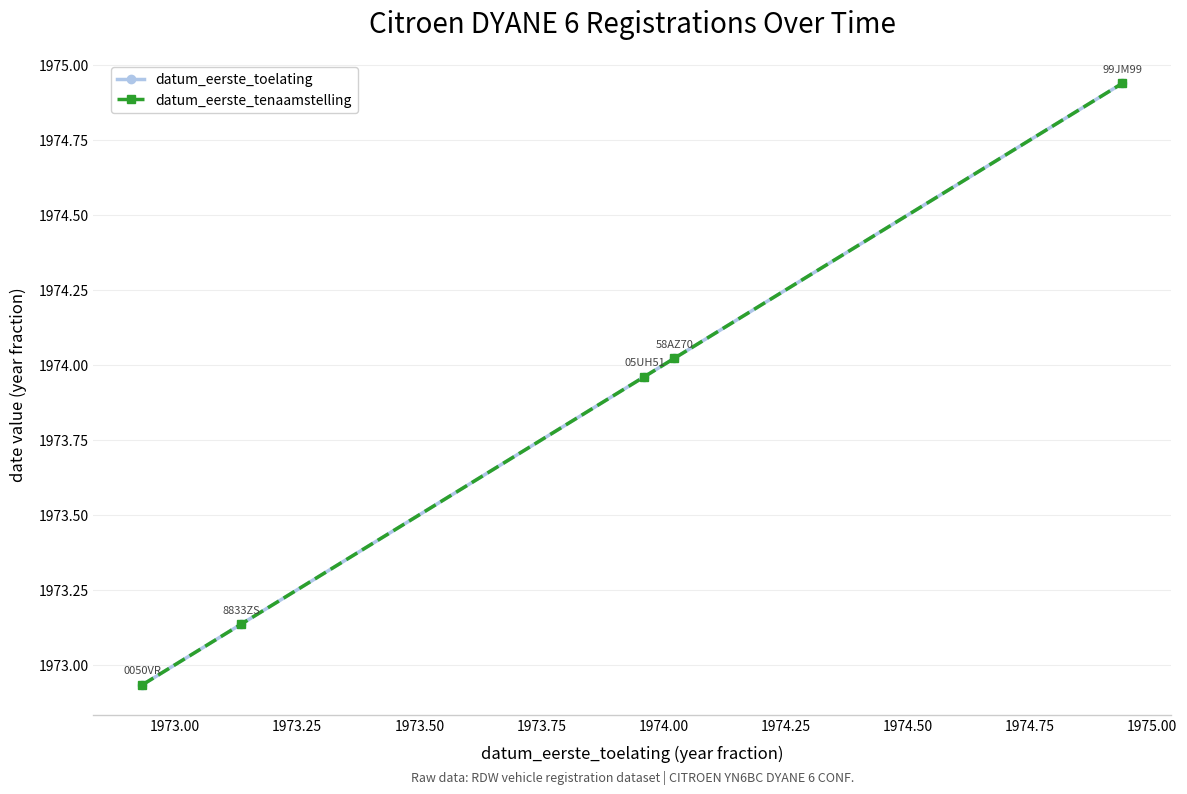

At how many categories does at least one series exceed 1973?

4